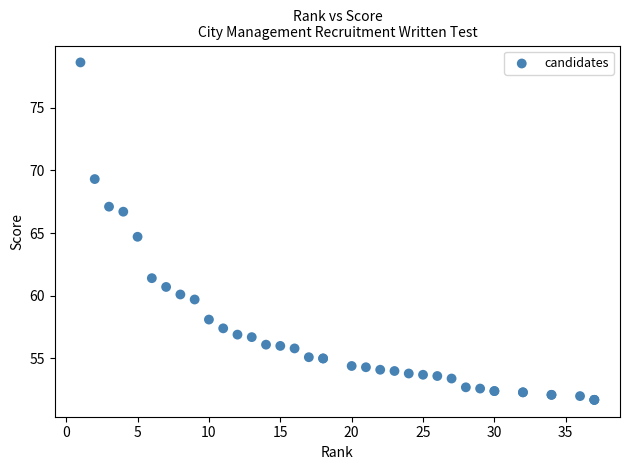

What Y value in the scatter plot is closest to 65?

64.7